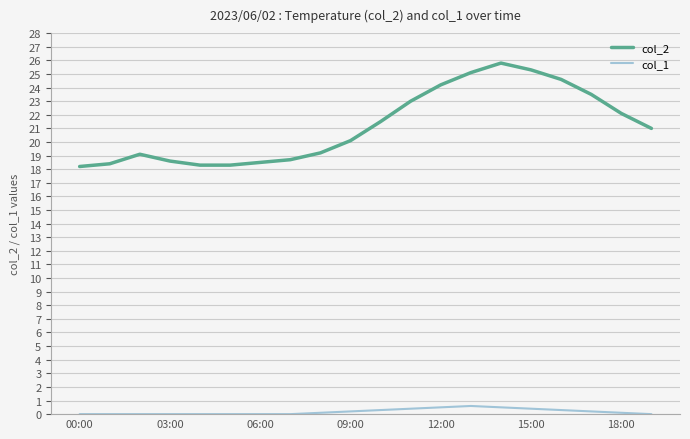

Which series has the widest spread of values?

col_2